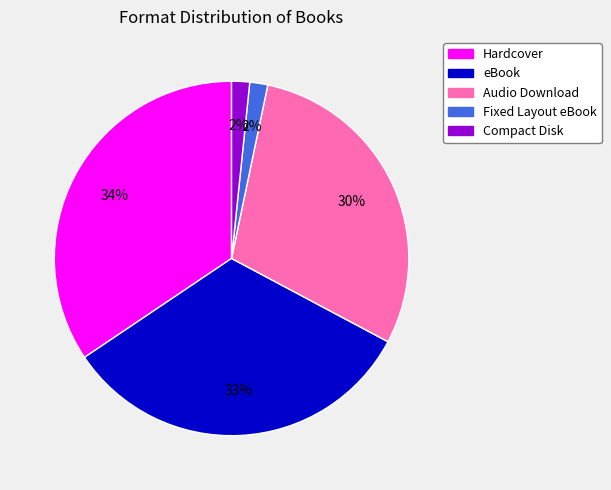

Is eBook the majority of the pie?

No